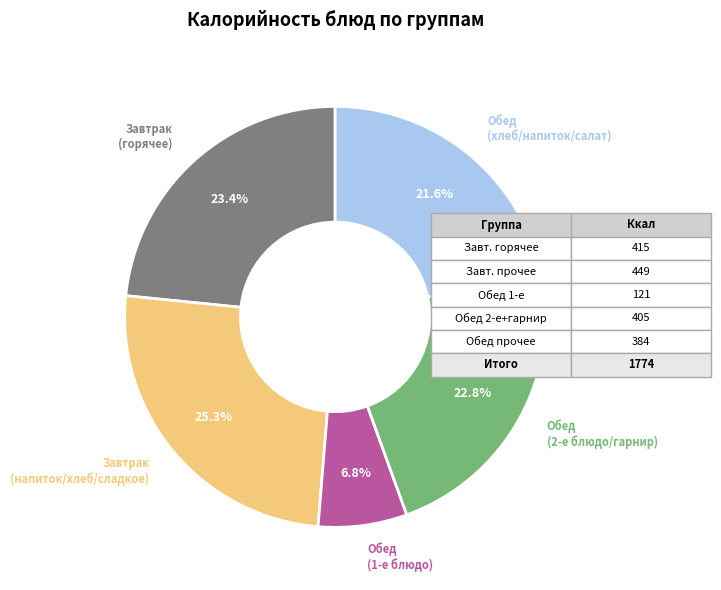

How many segments does this pie chart have?

5